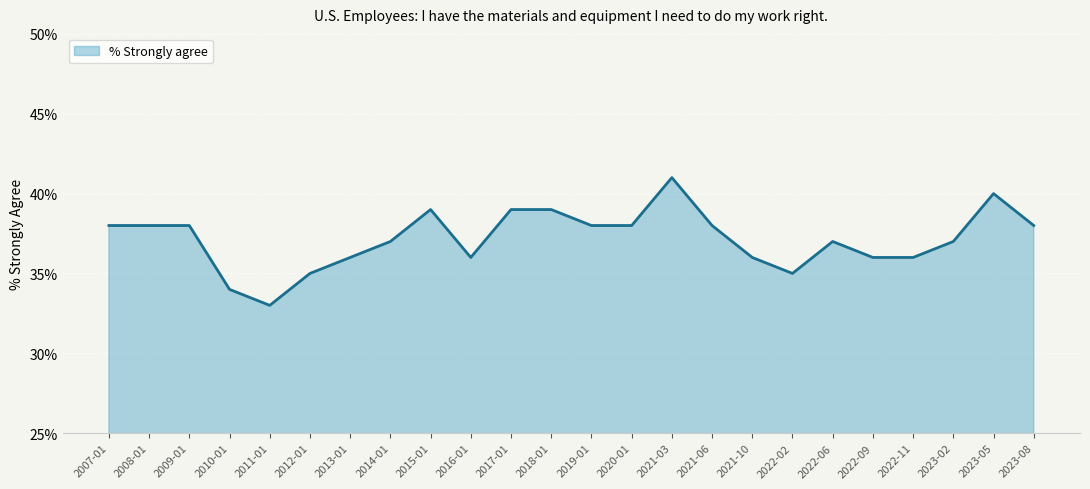

How many series are shown in this chart?

1